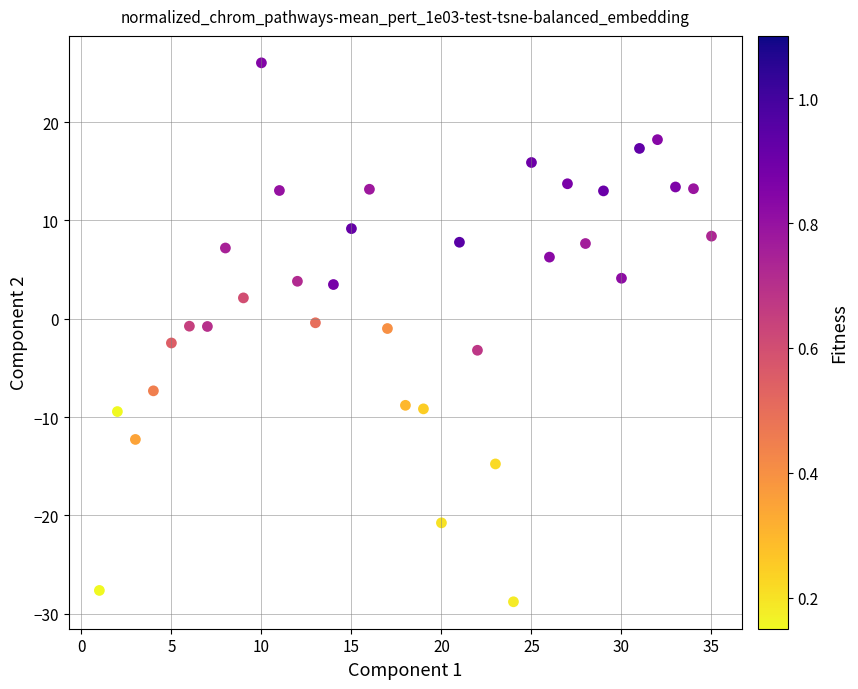

What is the range of Y values (max minus min)?

54.8